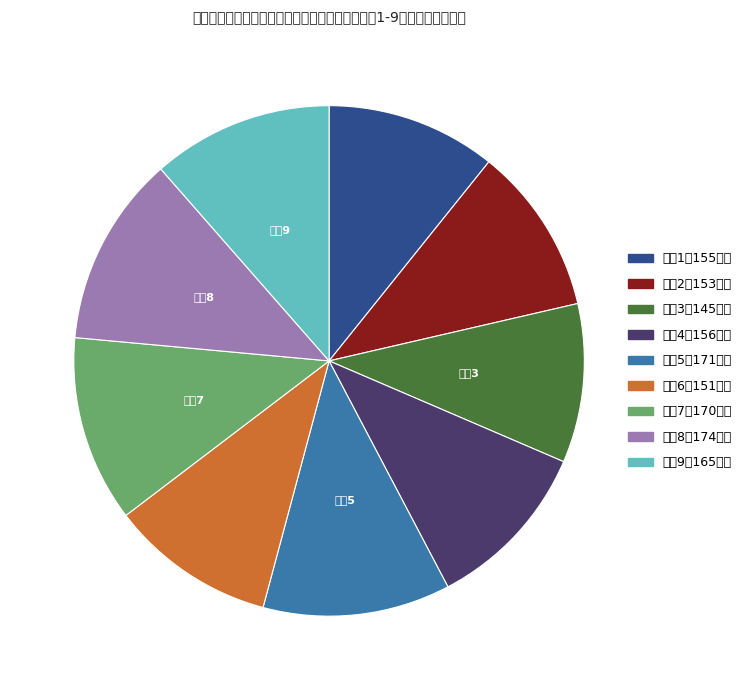

Is there a majority slice in this chart?

No